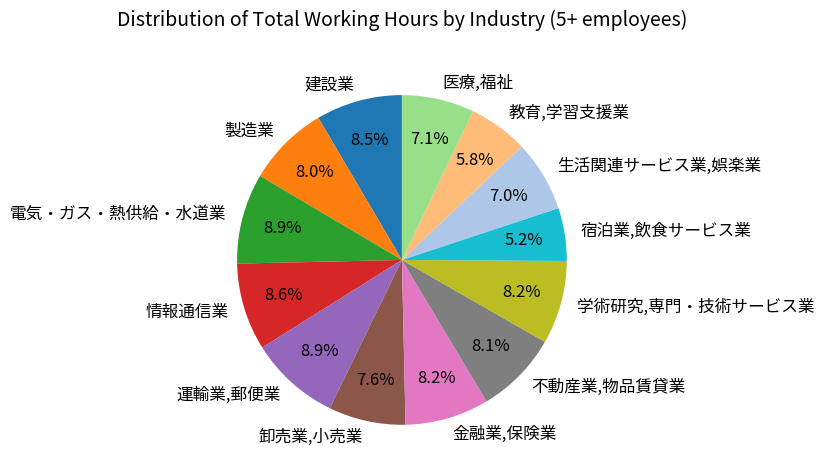

How much of the chart is everything except 卸売業,小売業?

92.4%